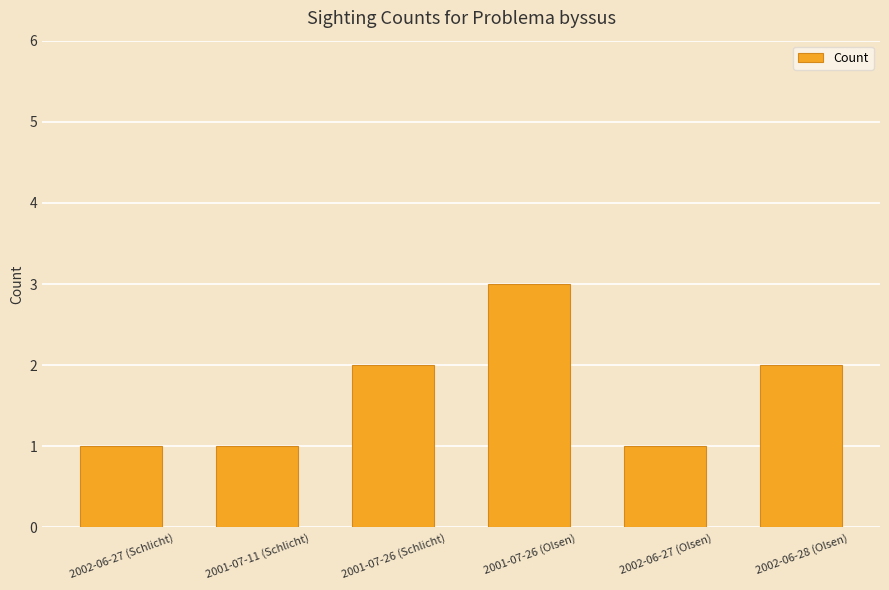

What is the label of the 1st bar from the left?

2002-06-27 (Schlicht)